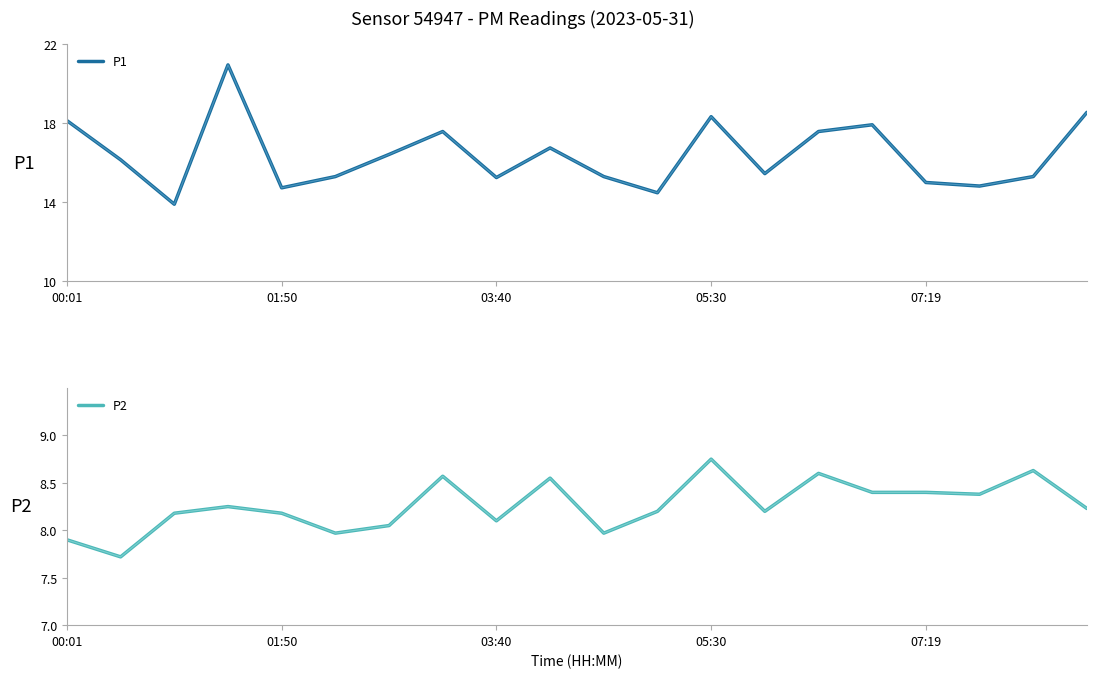

What position from the right is 6?

14